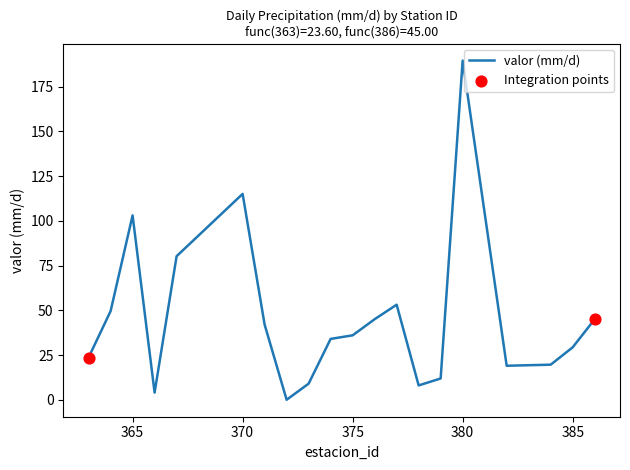

What is the maximum value shown in the chart?

189.5